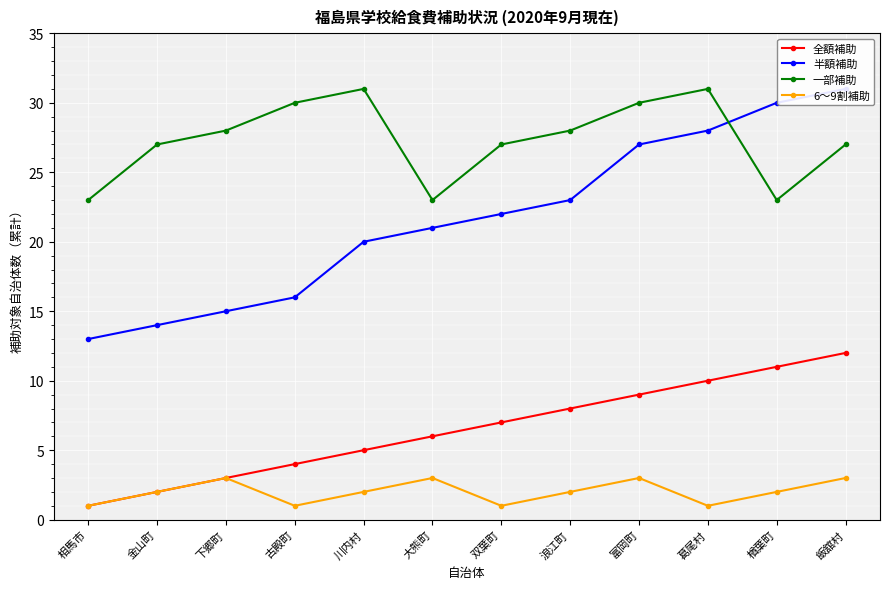

What is the difference between the 全額補助 values at 川内村 and 浪江町?

3